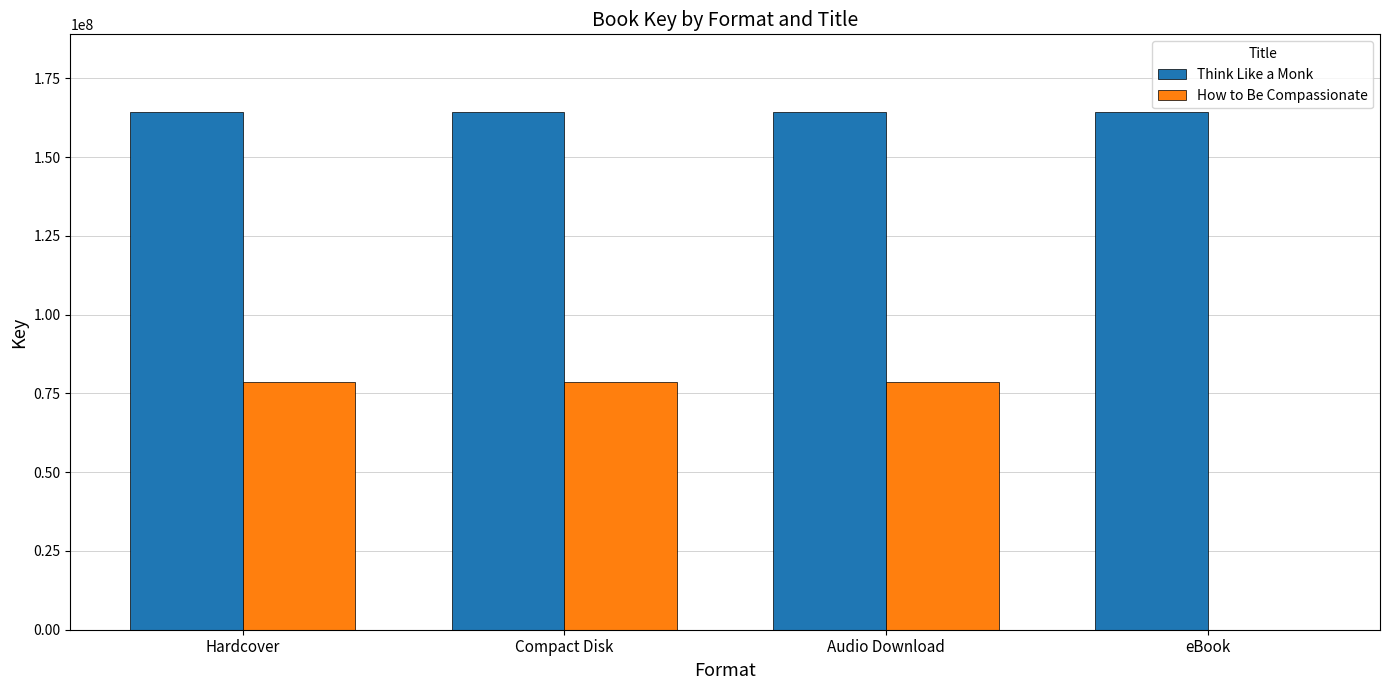

Reading left to right, list all the values displayed in this chart.

Think Like a Monk: Hardcover=164346555	Compact Disk=164346555	Audio Download=164346555	eBook=164346555
How to Be Compassionate: Hardcover=78589562	Compact Disk=78589562	Audio Download=78589562	eBook=0